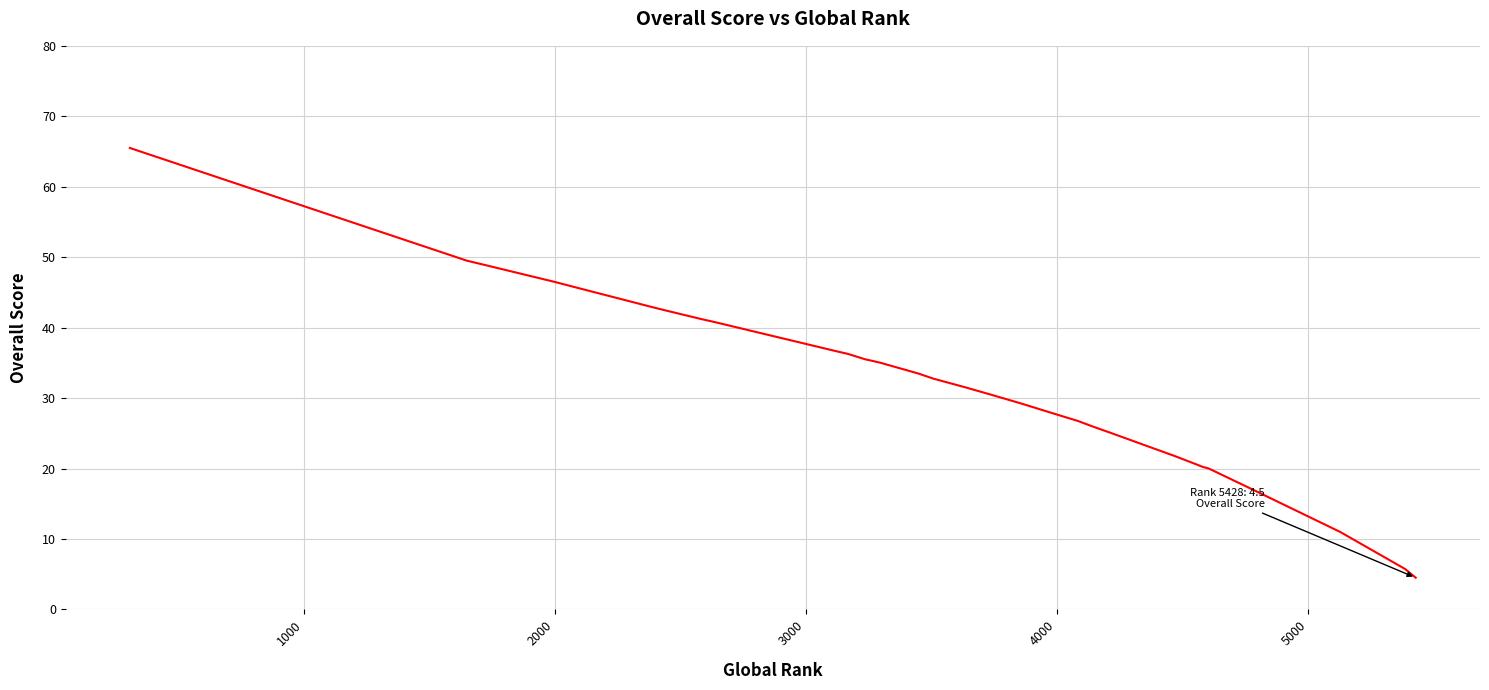

Is it true that the value at 10 is 51.3?

False